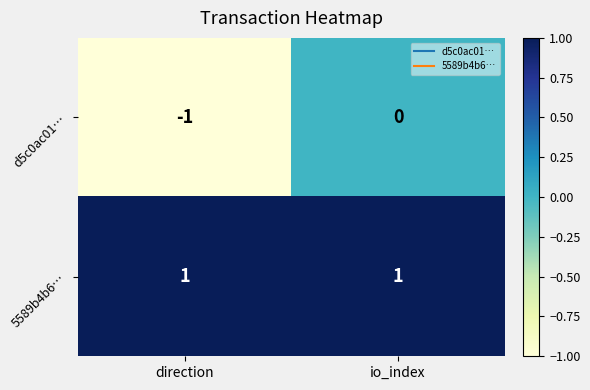

Rank the series by their maximum value, from lowest to highest.

d5c0ac01…, 5589b4b6…